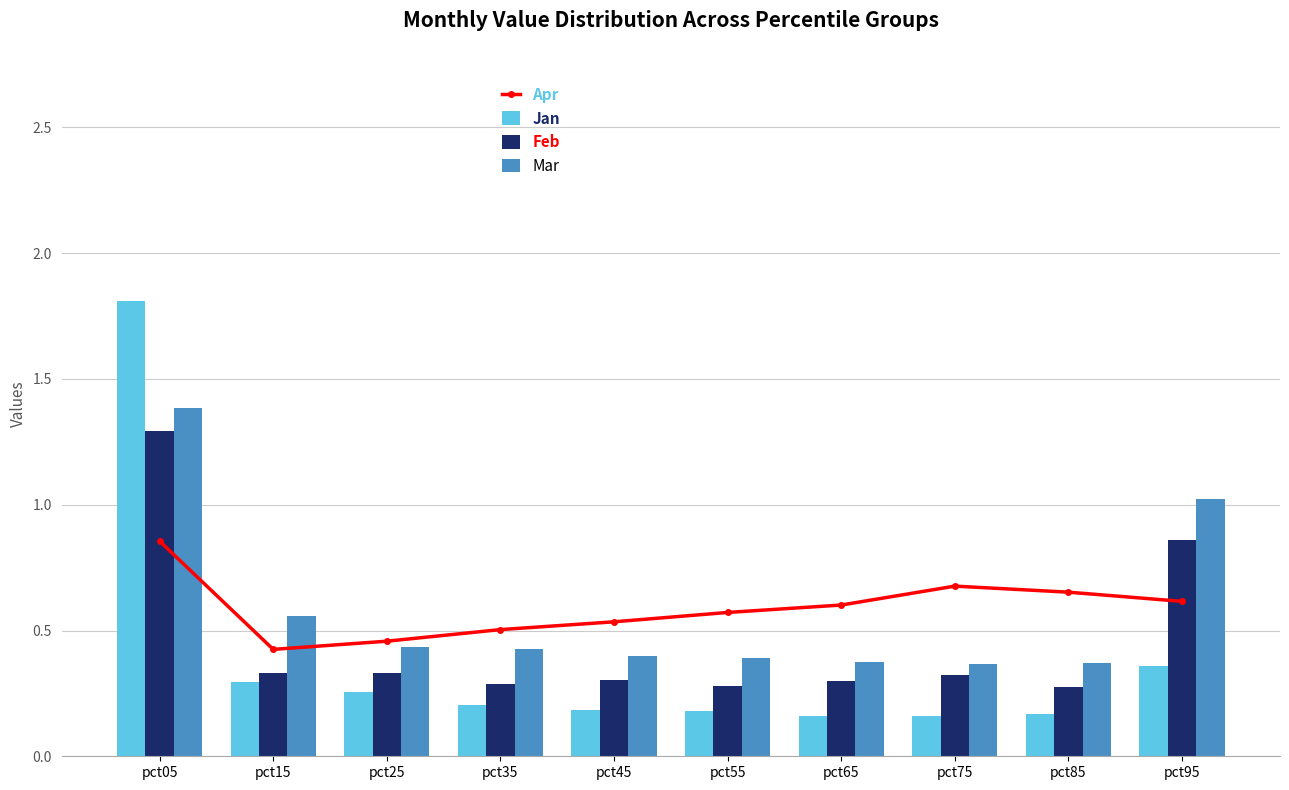

What are all the series names shown in the legend?

Apr, Jan, Feb, Mar